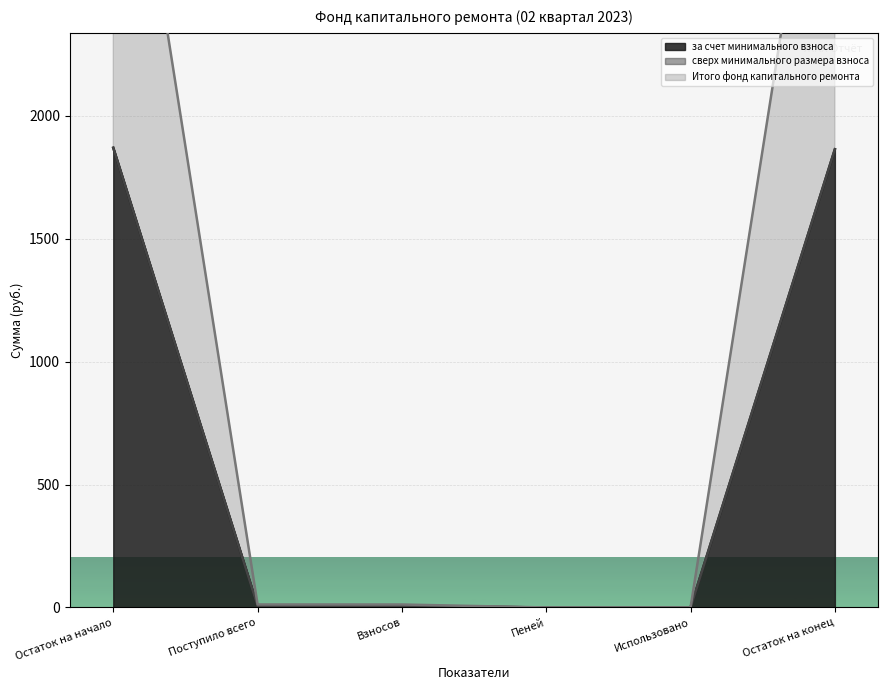

What is the sum of all Итого фонд капитального ремонта values?

3746.7